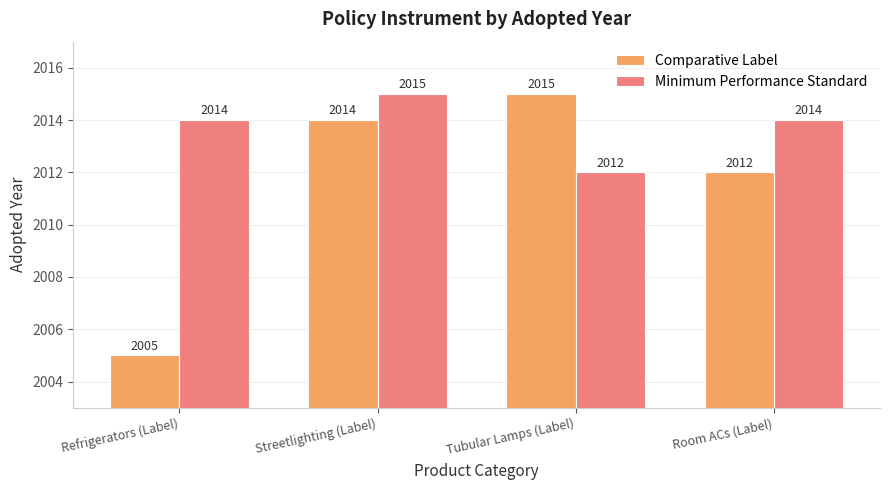

Rank the series at Tubular Lamps (Label) from highest to lowest value.

Comparative Label, Minimum Performance Standard